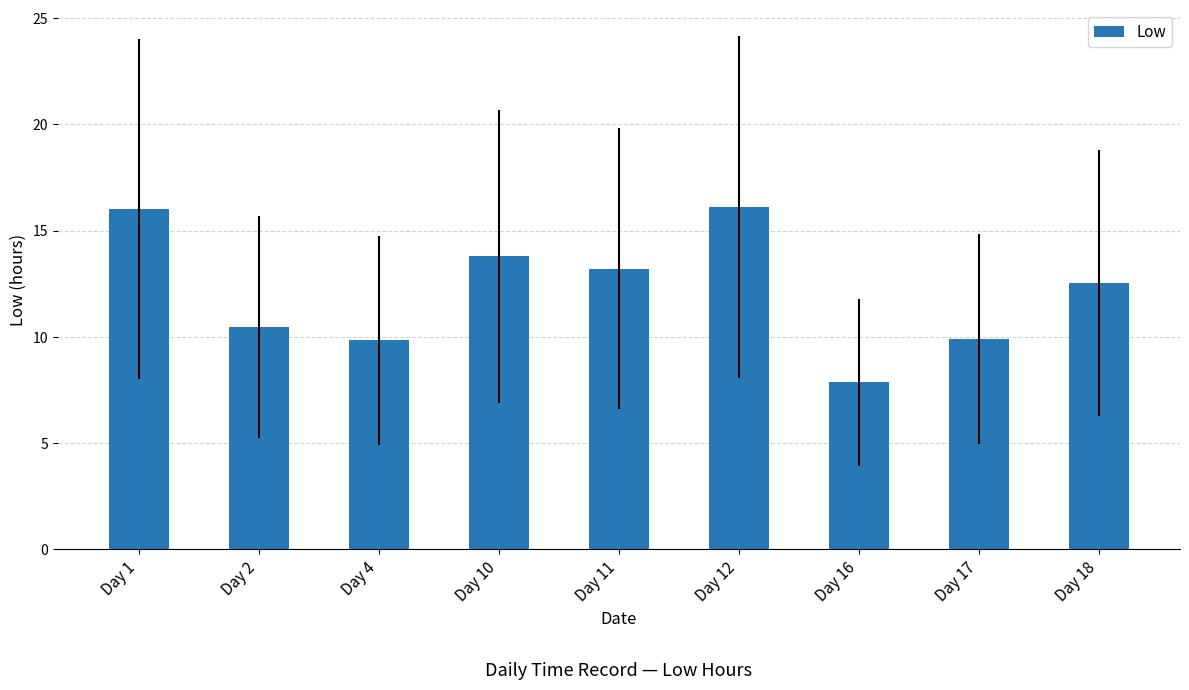

Are the bars horizontal?

No